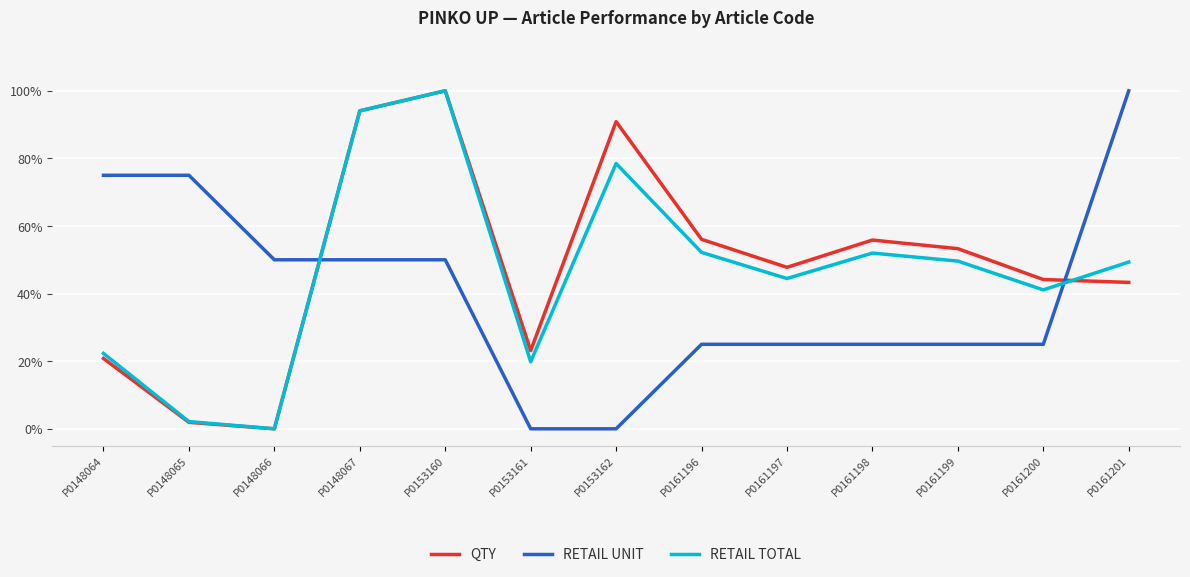

Is this an area chart (filled region under the line)?

No